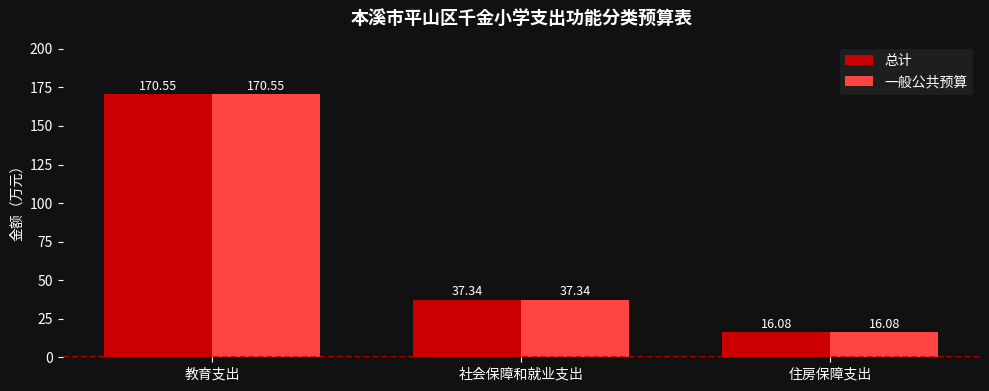

What is the value of the 总计 bar at the 3rd from the left?

16.1